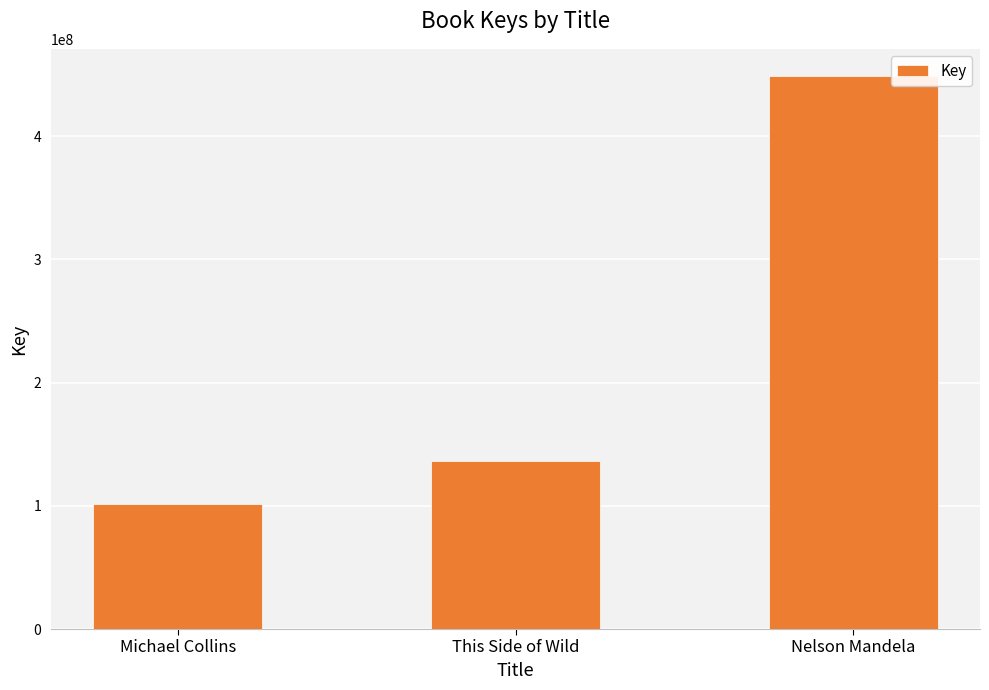

Rank the categories by value from lowest to highest.

Michael Collins, This Side of Wild, Nelson Mandela